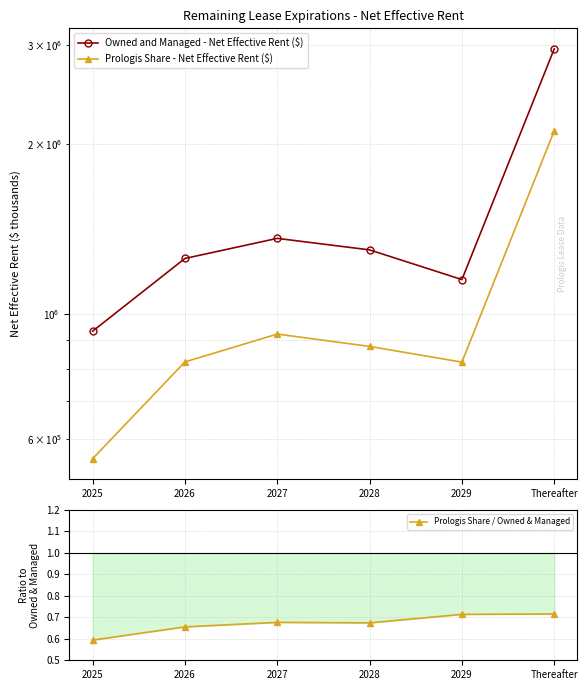

True or false: Prologis Share - Net Effective Rent ($) and Prologis Share / Owned & Managed cross at least once.

False